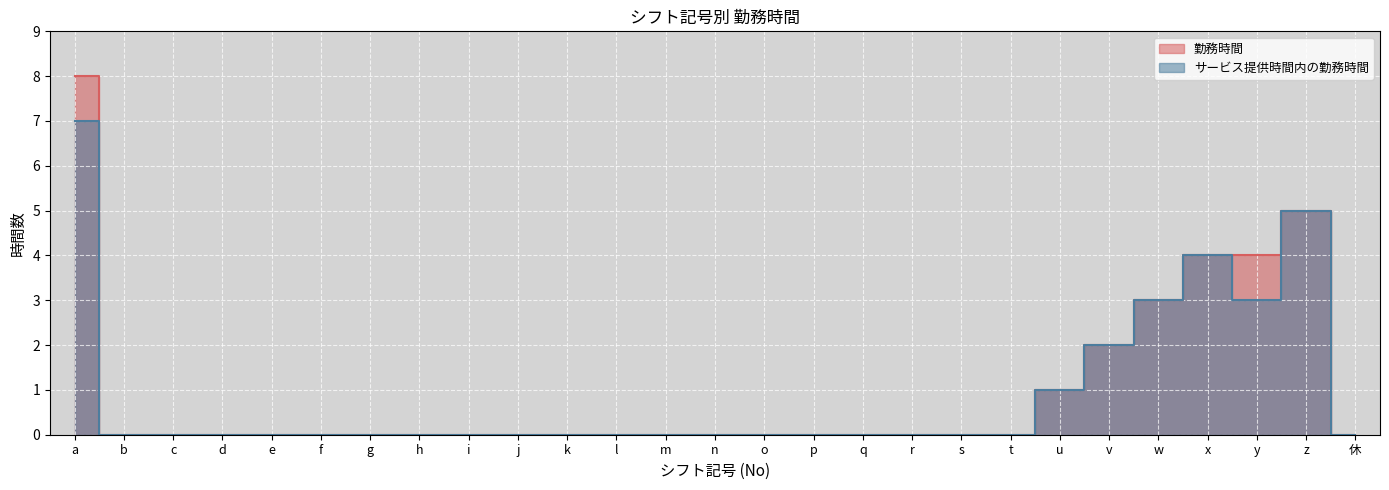

What are all the series names shown in the legend?

勤務時間, サービス提供時間内の勤務時間